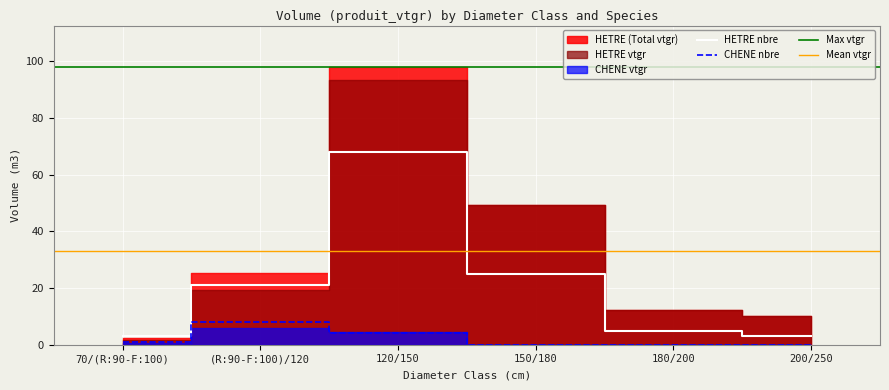

Which series has the largest total across all categories?

HETRE